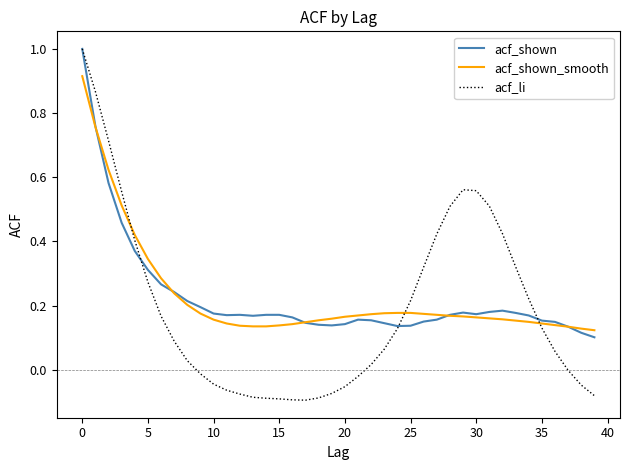

Which series has the widest spread of values?

acf_li